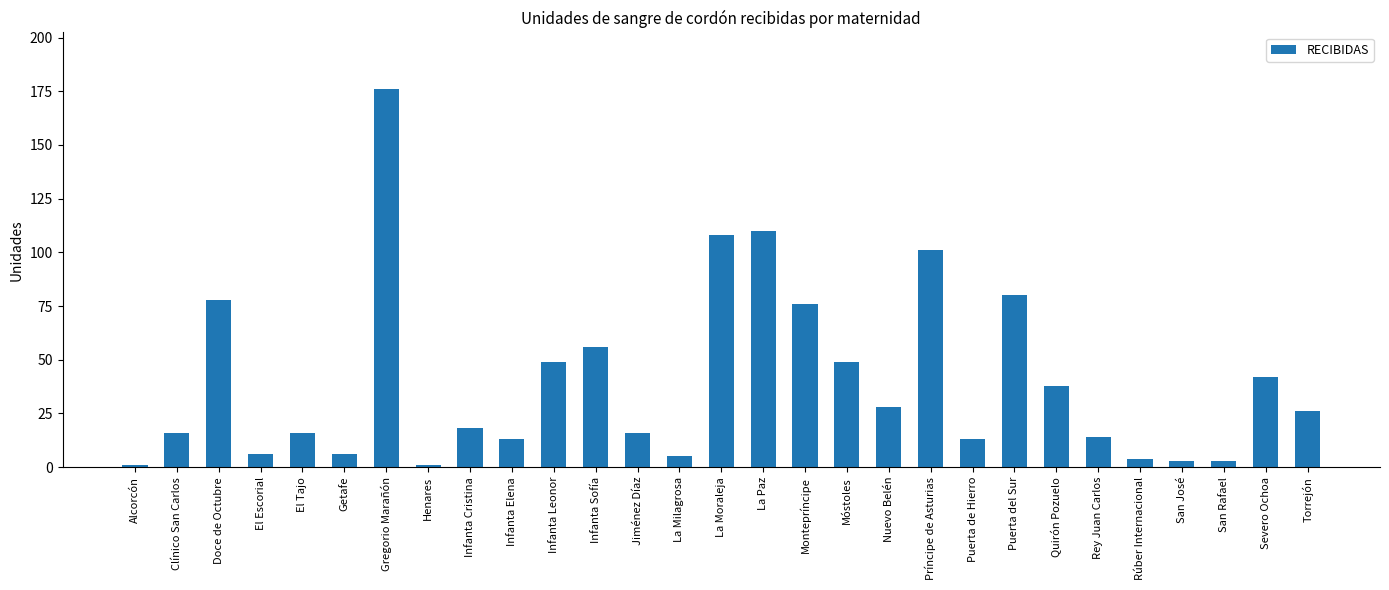

How many categories are shown in the chart?

29